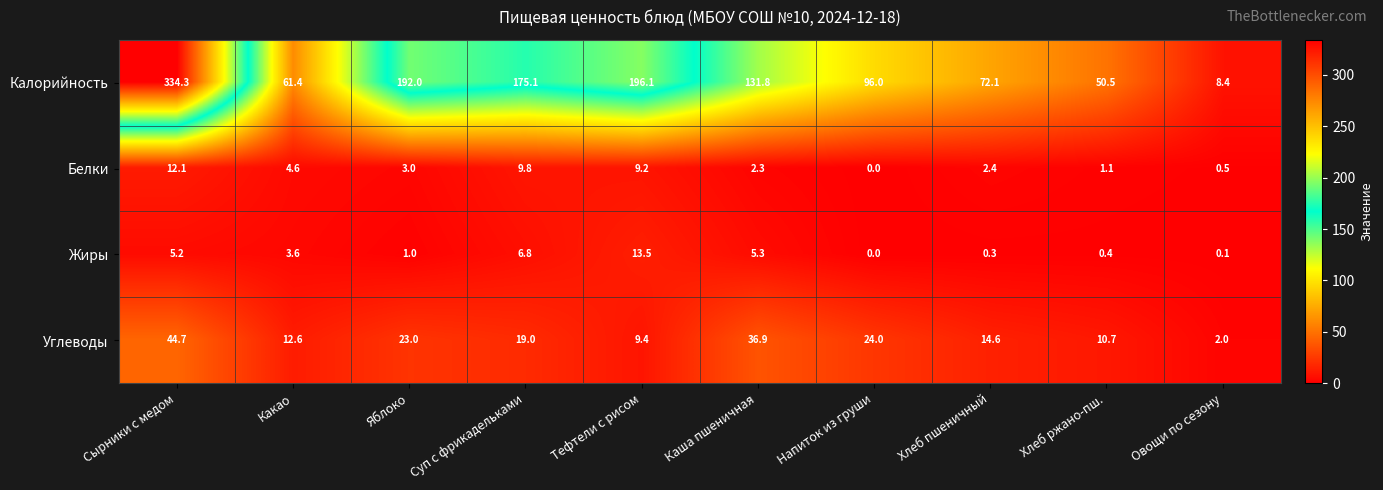

Is the value of Белки at Суп с фрикадельками greater than the value of Жиры at Сырники с медом?

Yes